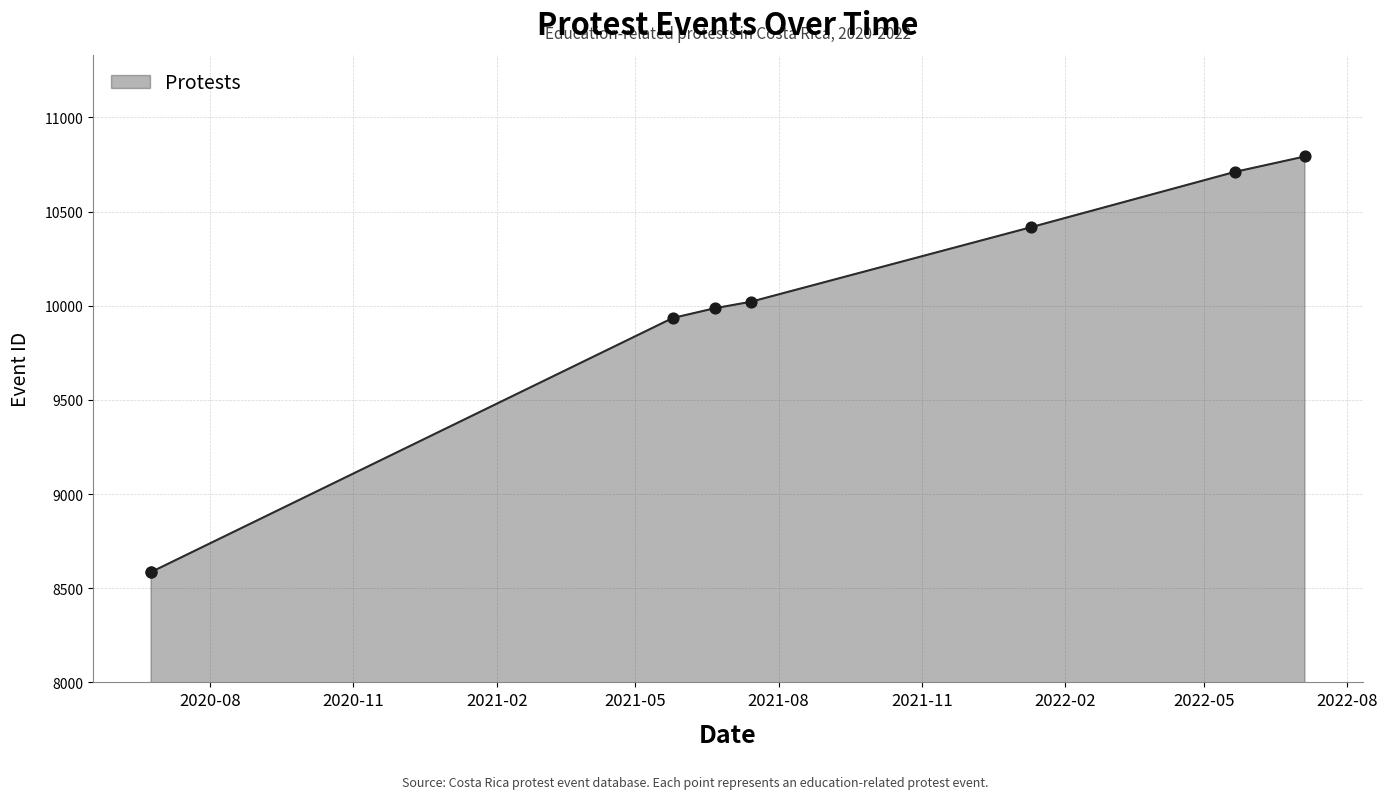

Which has a higher value, 2021-06-21 or 2022-01-10?

2022-01-10